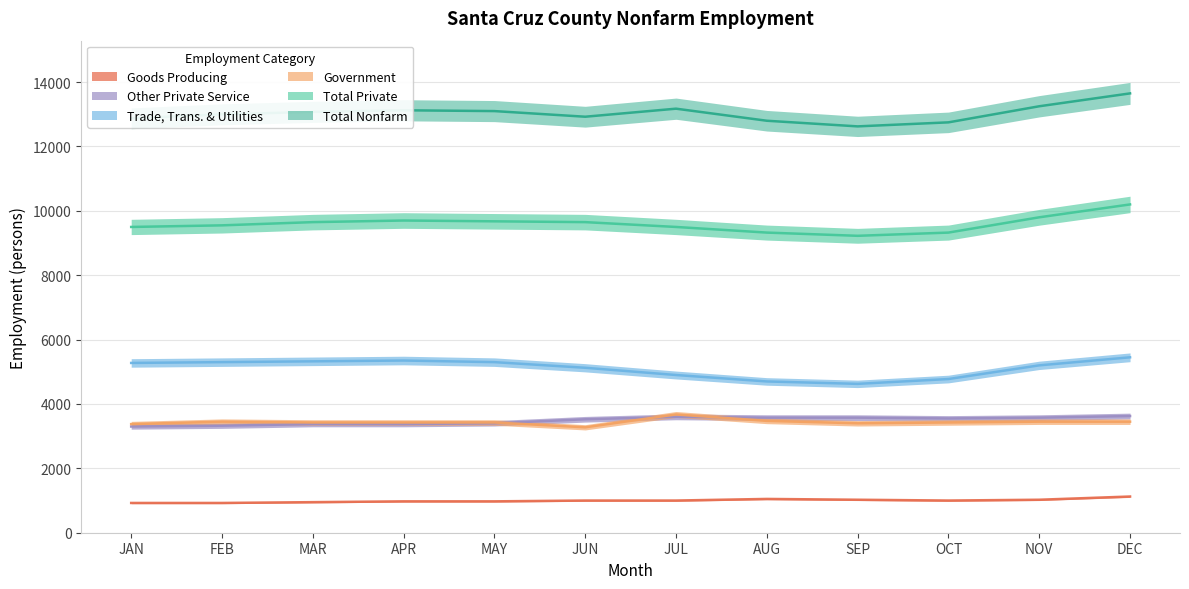

What is the label of the 6th point from the left?

JUN